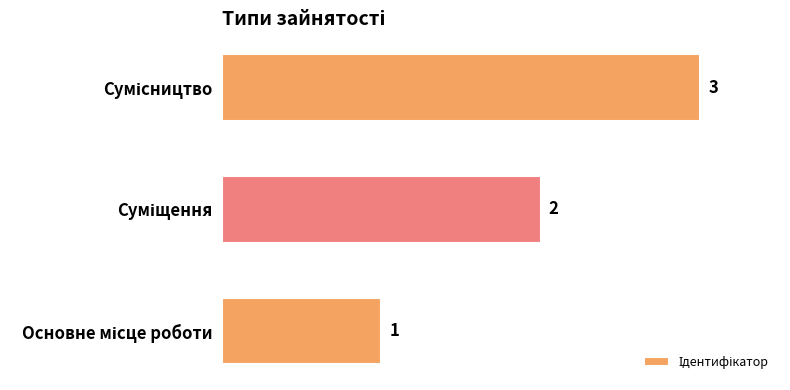

Are the bars horizontal?

Yes